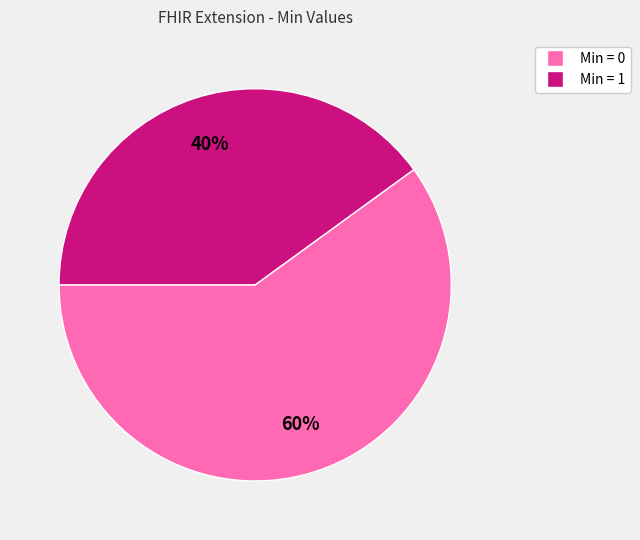

To the nearest percent, what is the average slice percentage?

50%